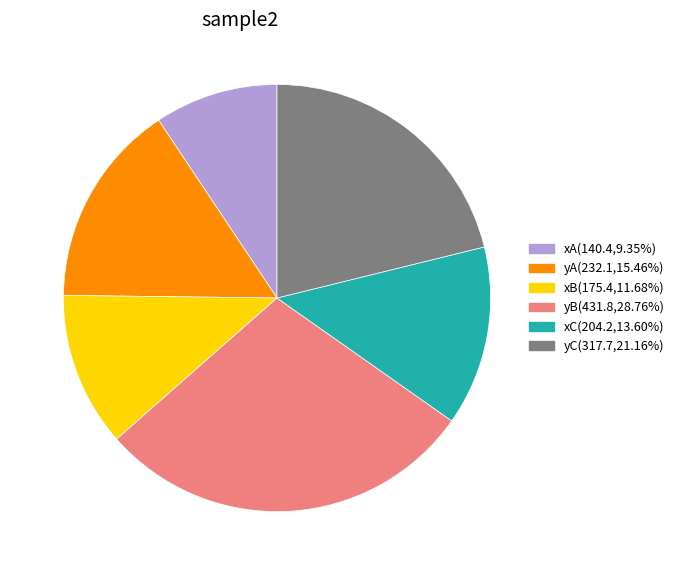

Is the sum of yA and yB greater than half?

No